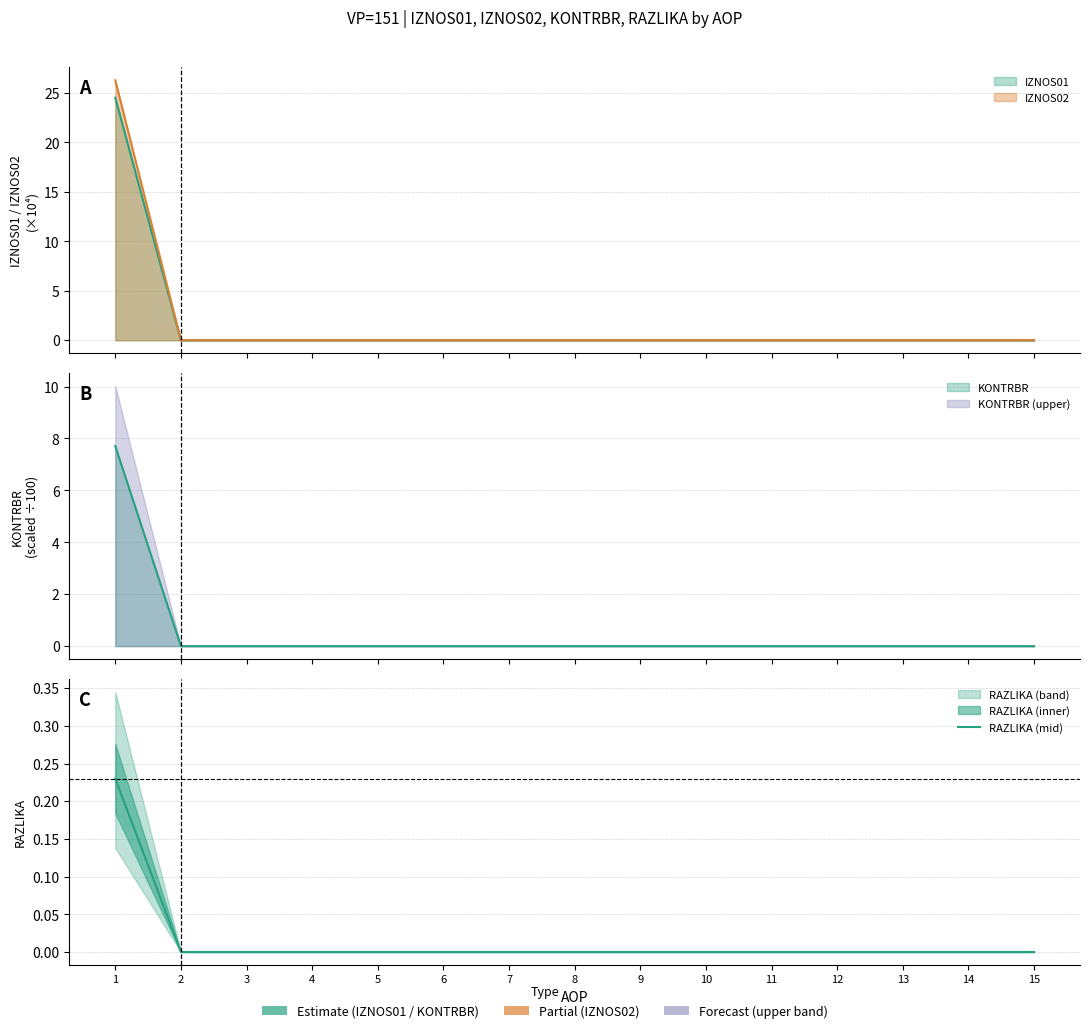

List the labels in order of value, largest first.

1, 2, 3, 4, 5, 6, 7, 8, 9, 10, 11, 12, 13, 14, 15